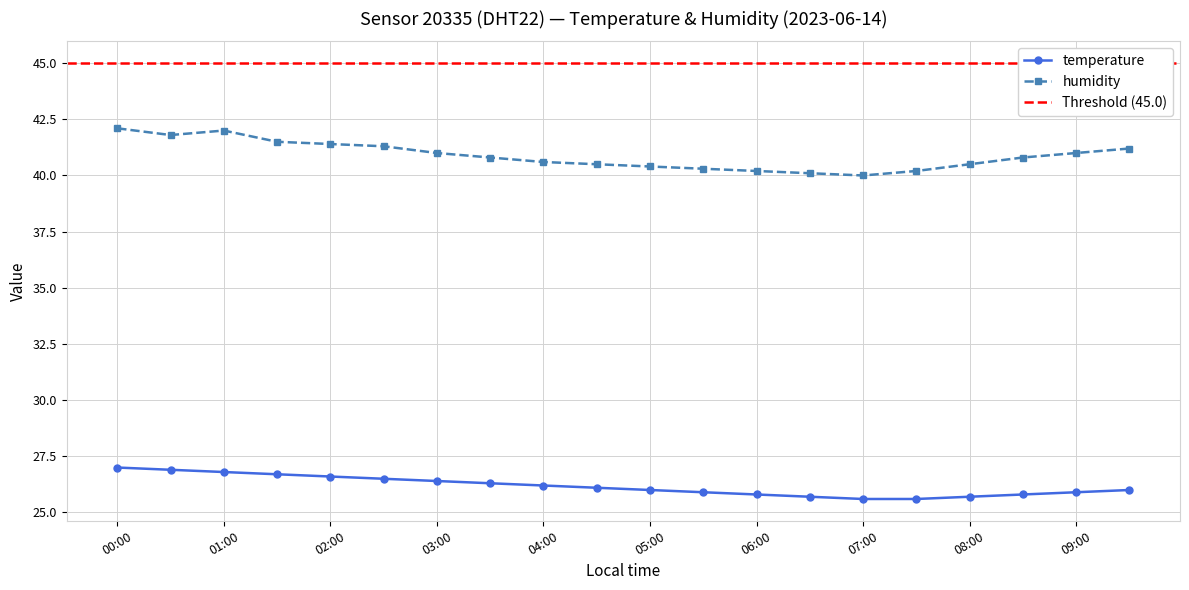

Reading left to right, what are all the values shown in this chart?

temperature: 00:00=27.0	00:30=26.9	01:00=26.8	01:30=26.7	02:00=26.6	02:30=26.5	03:00=26.4	03:30=26.3	04:00=26.2	04:30=26.1	05:00=26.0	05:30=25.9	06:00=25.8	06:30=25.7	07:00=25.6	07:30=25.6	08:00=25.7	08:30=25.8	09:00=25.9	09:30=26.0
humidity: 00:00=42.1	00:30=41.8	01:00=42.0	01:30=41.5	02:00=41.4	02:30=41.3	03:00=41.0	03:30=40.8	04:00=40.6	04:30=40.5	05:00=40.4	05:30=40.3	06:00=40.2	06:30=40.1	07:00=40.0	07:30=40.2	08:00=40.5	08:30=40.8	09:00=41.0	09:30=41.2